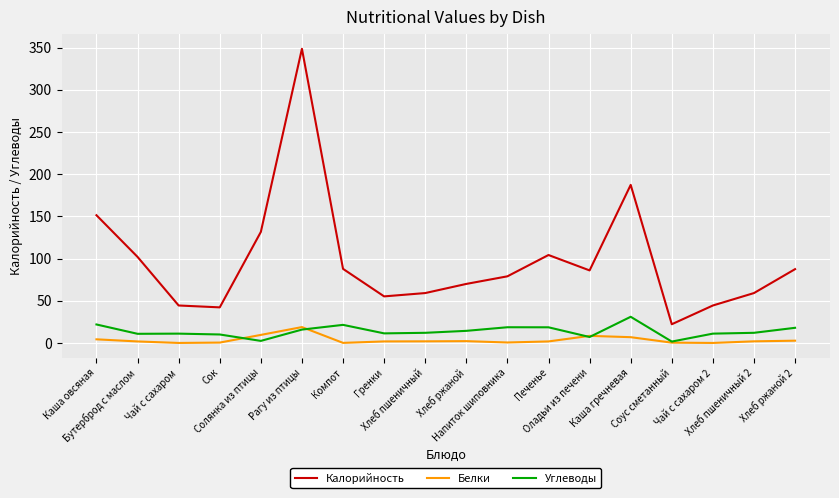

List the series in order of their peak value, highest first.

Калорийность, Углеводы, Белки